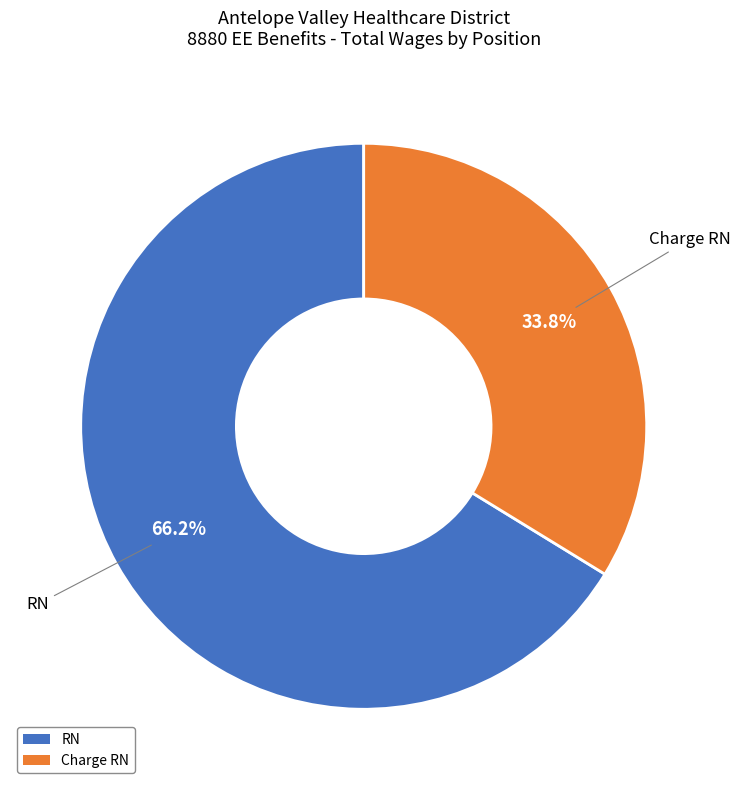

Which category accounts for the majority?

RN